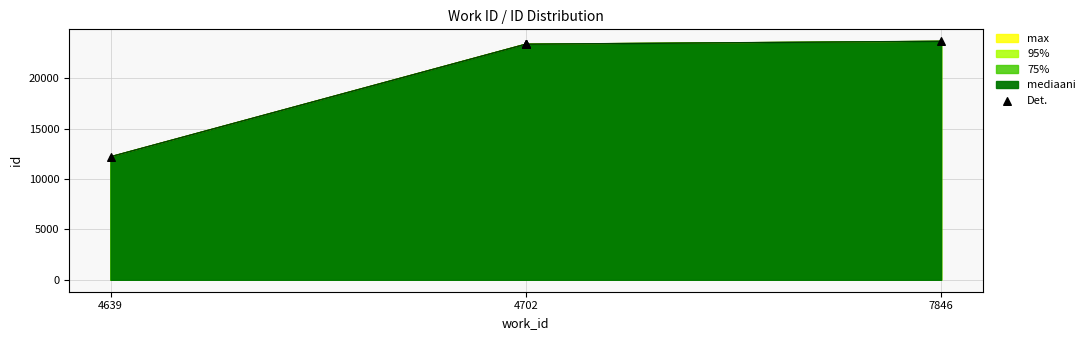

What is the change in value from 4702 to 7846?

+299